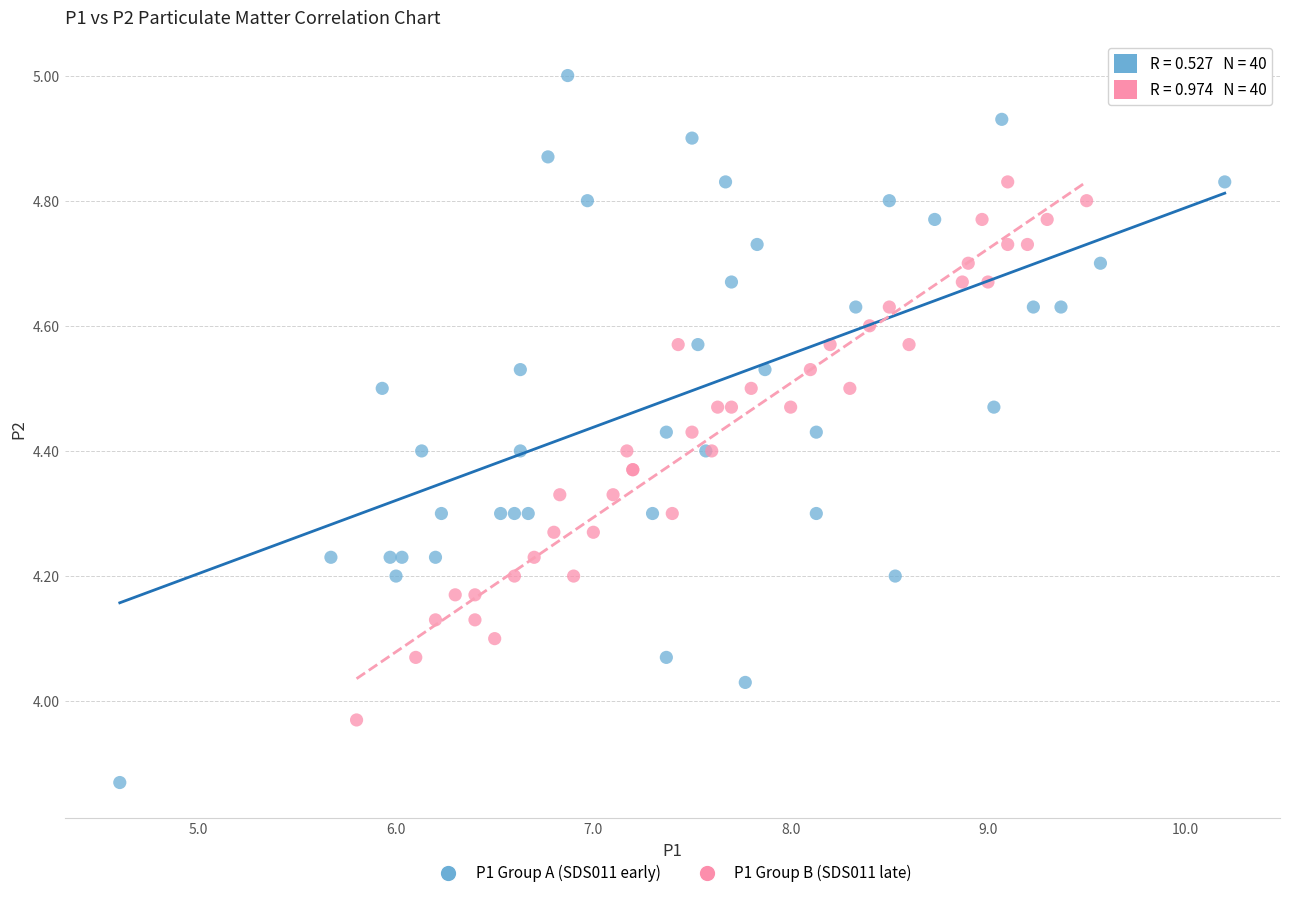

Which series reaches the maximum Y coordinate?

P1 Group A (SDS011 early)